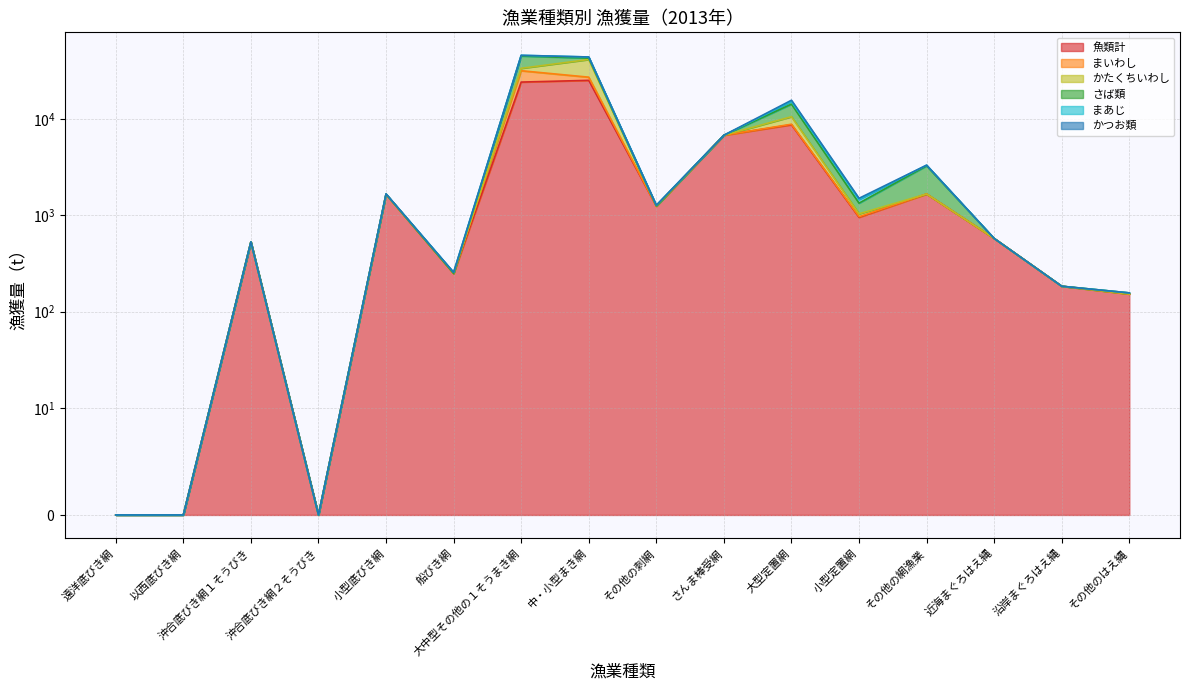

The value of かたくちいわし at 船びき網 is 0. True or false?

True